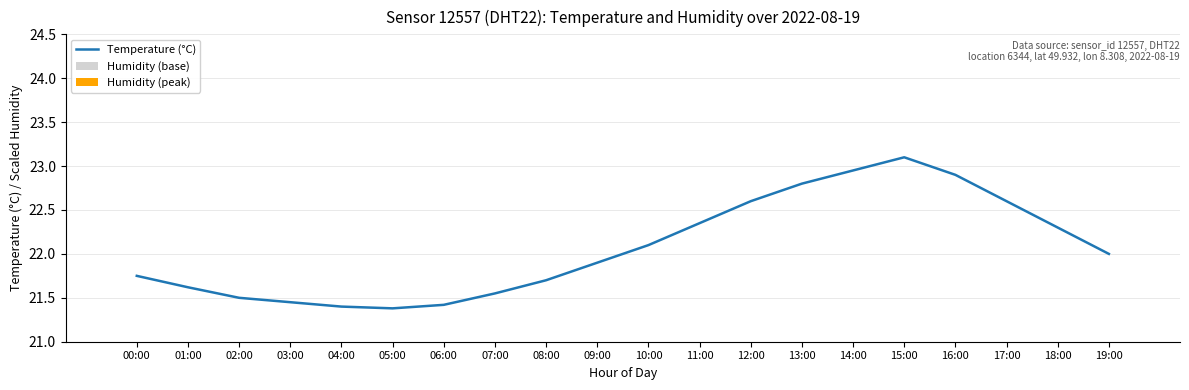

The value of Temperature (°C) at 07:00 is 12.3. True or false?

False